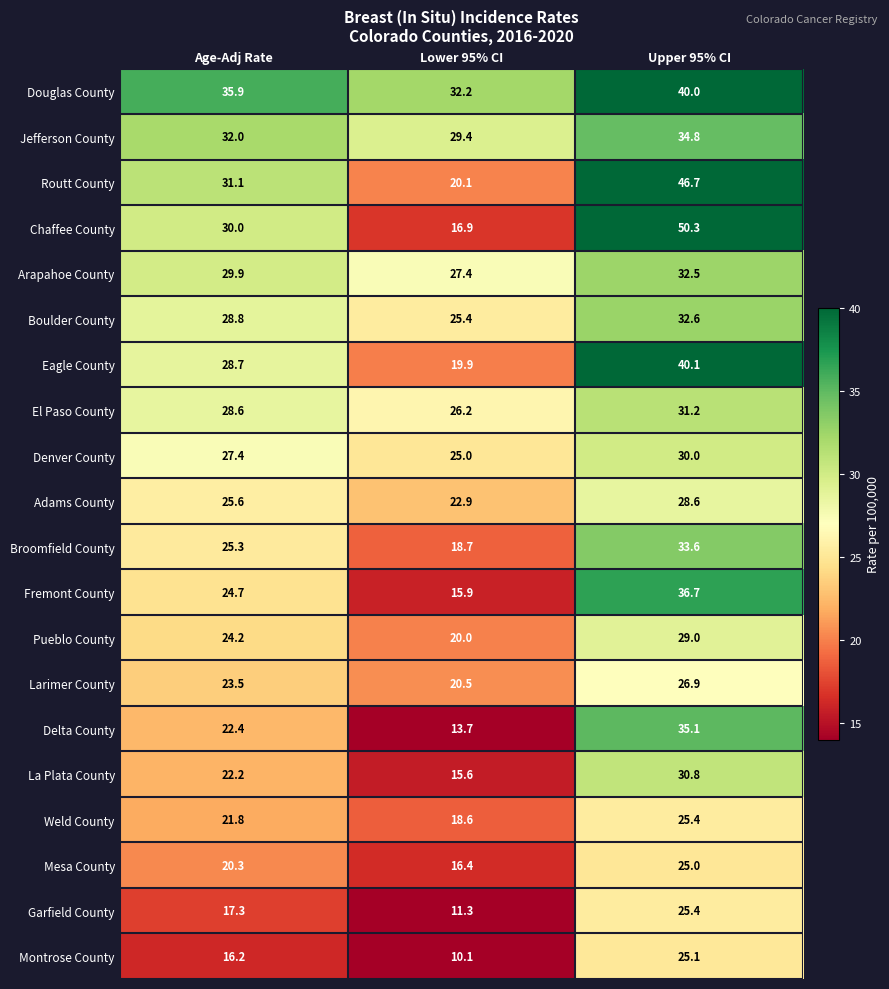

What is the total value across all series at Lower 95% CI?

406.2